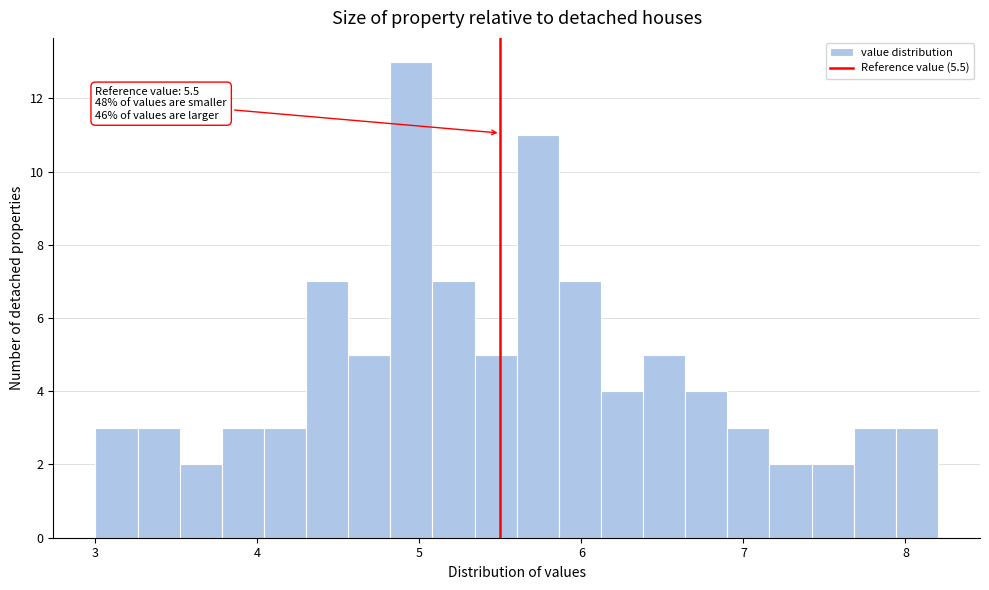

Around what value on the x-axis is the tallest bar? Give the approximate position of its centre, as read against the axis.

5.0